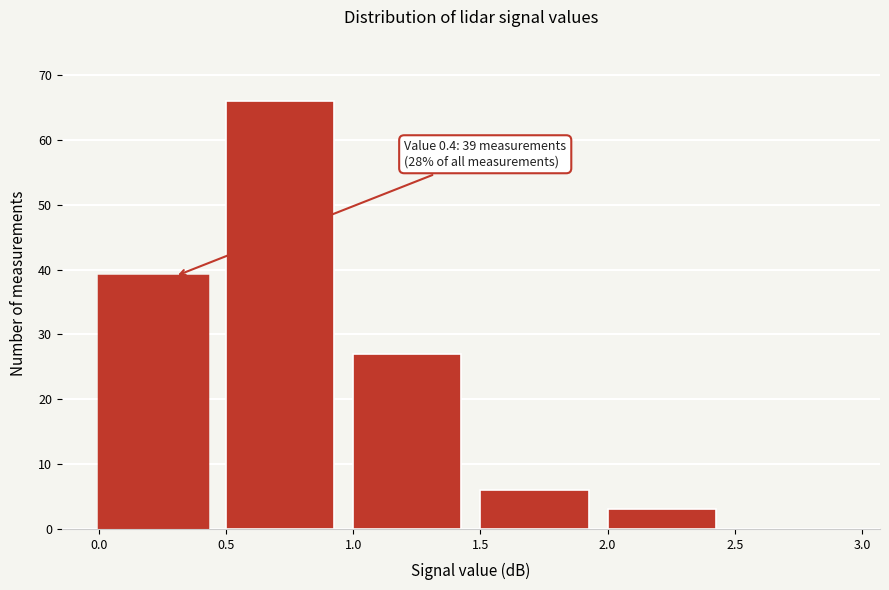

Which range on the x-axis has the tallest bar?

0.5 to 1.0